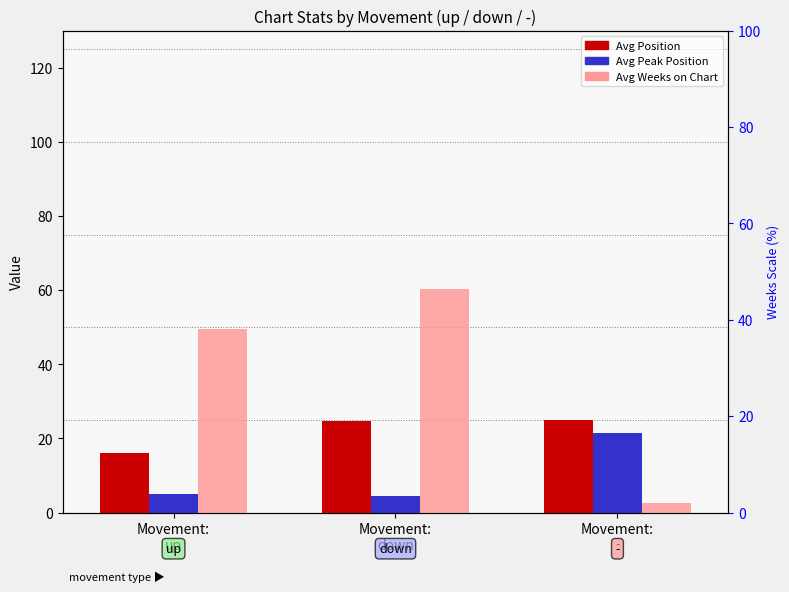

How many groups of bars are there?

3